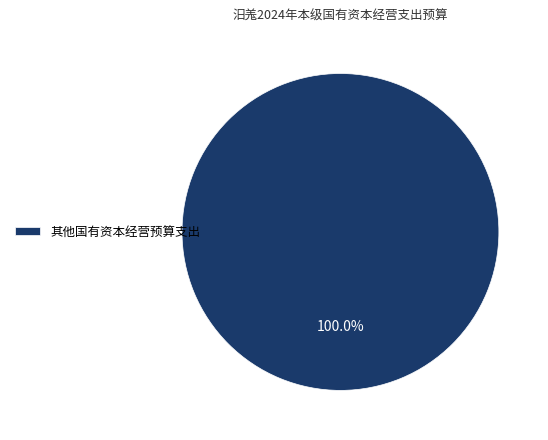

What is the majority slice?

其他国有资本经营预算支出